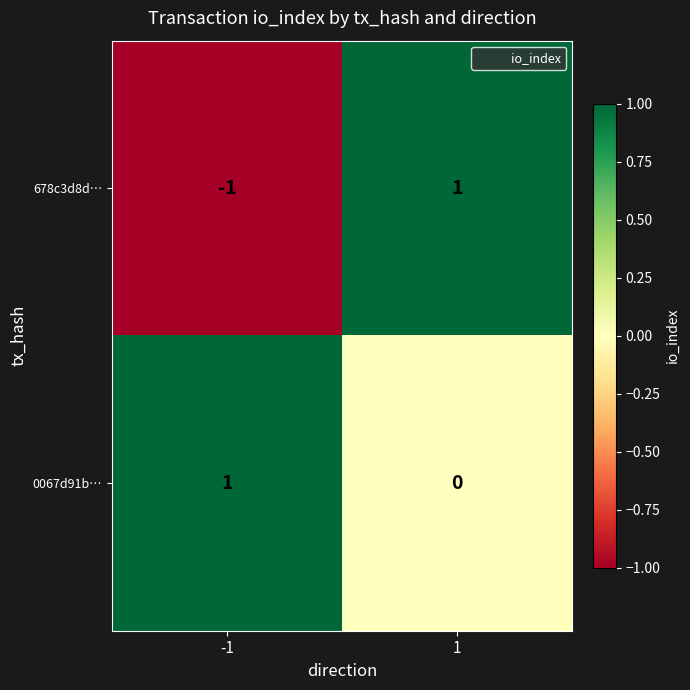

True or false: 678c3d8d… has a value of -1 at -1.

True